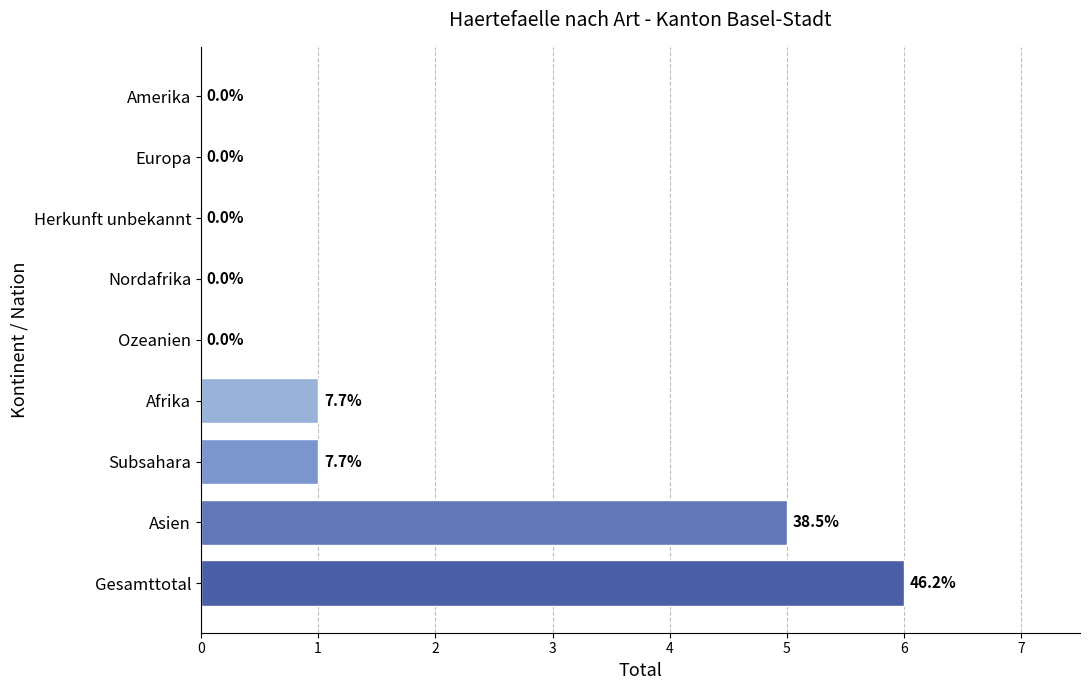

What is the sum of the values at Herkunft unbekannt and Asien?

5